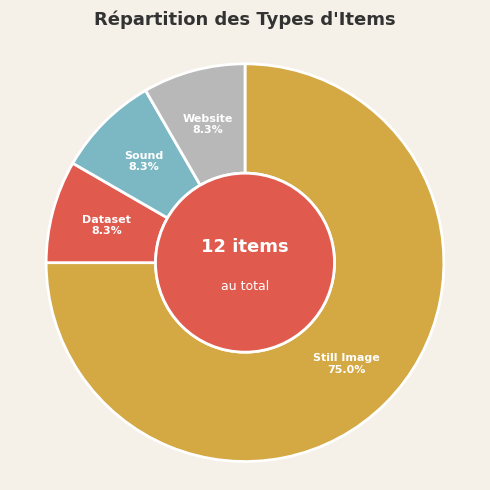

Which category has the biggest portion of the pie?

Still Image